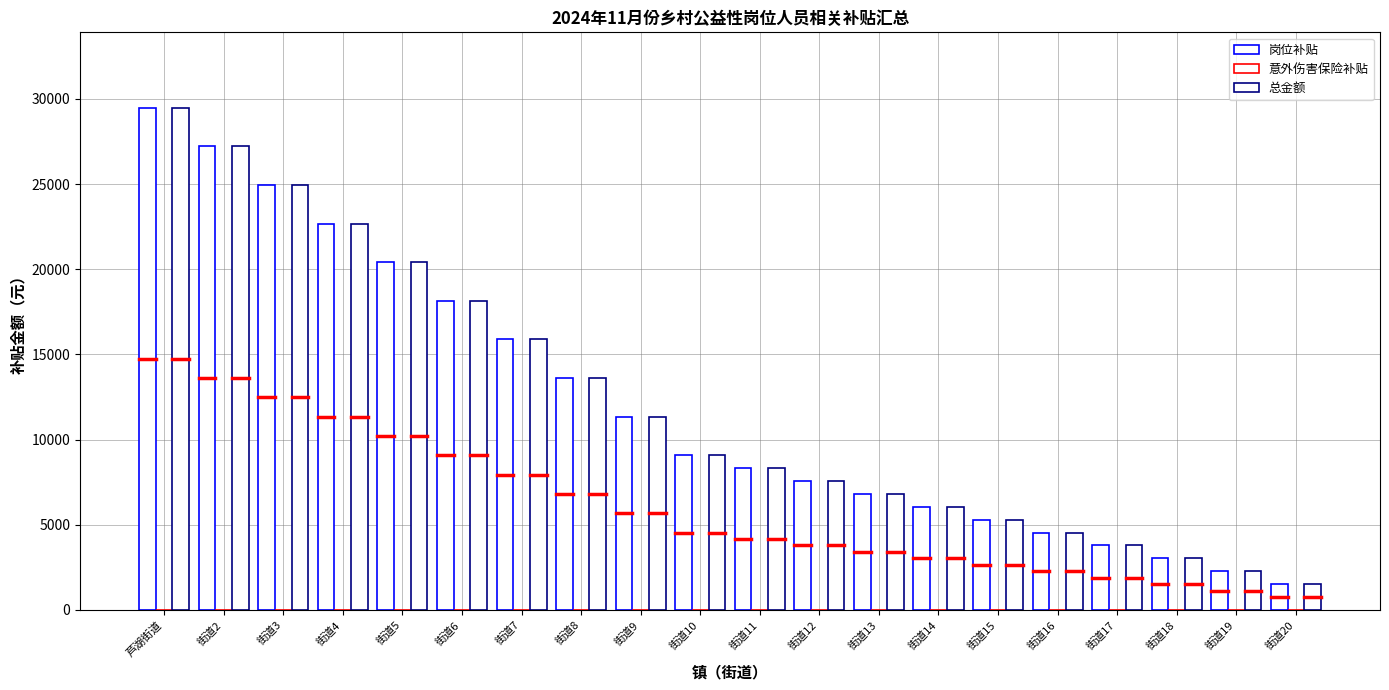

How many groups of bars are there?

20